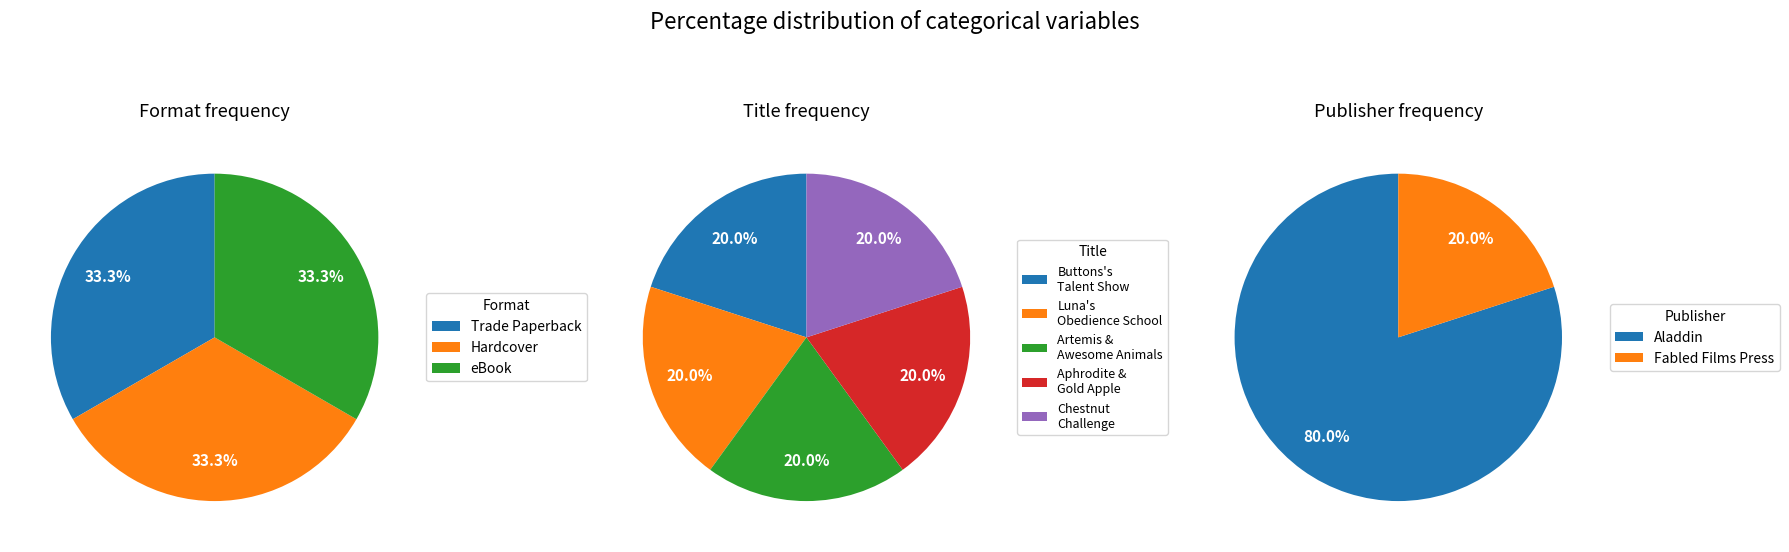

Is Chestnut Challenge the majority of the pie?

No